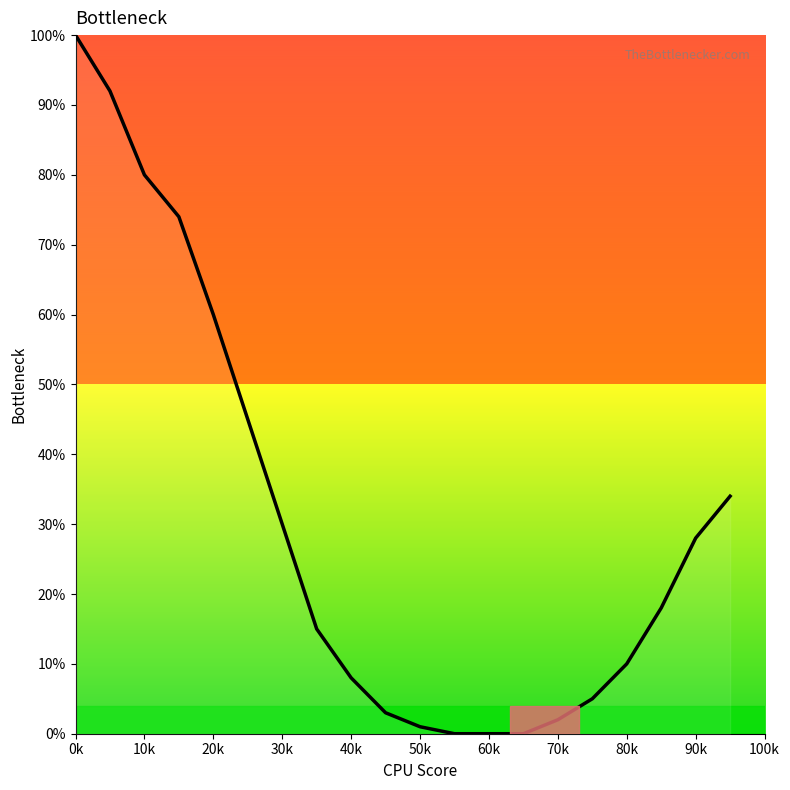

What is the difference between the maximum and minimum values?

100